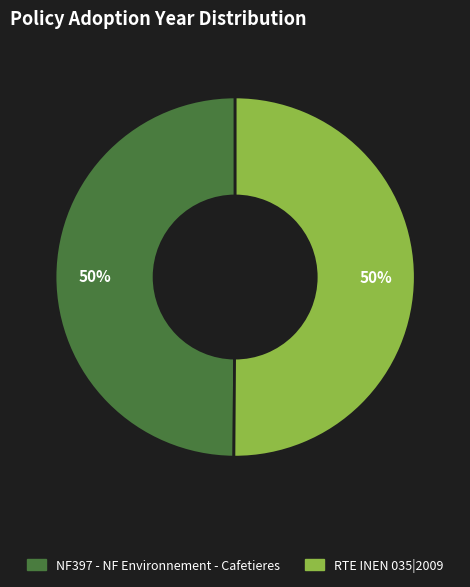

To the nearest percent, what is the average slice percentage?

50%